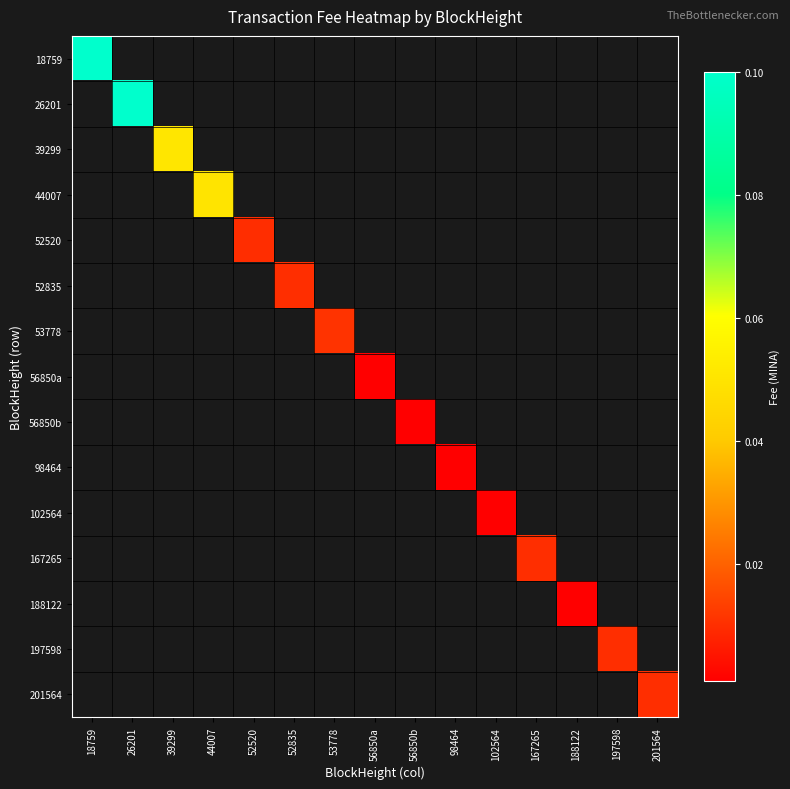

List the series in order of their peak value, highest first.

18759, 26201, 39299, 44007, 52520, 52835, 53778, 56850a, 56850b, 98464, 102564, 167265, 188122, 197598, 201564